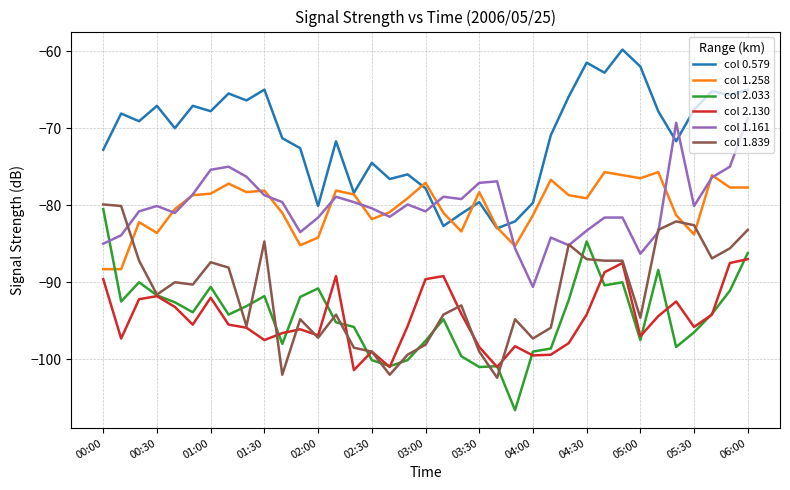

How many interior local valleys does the col 0.579 series have?

12